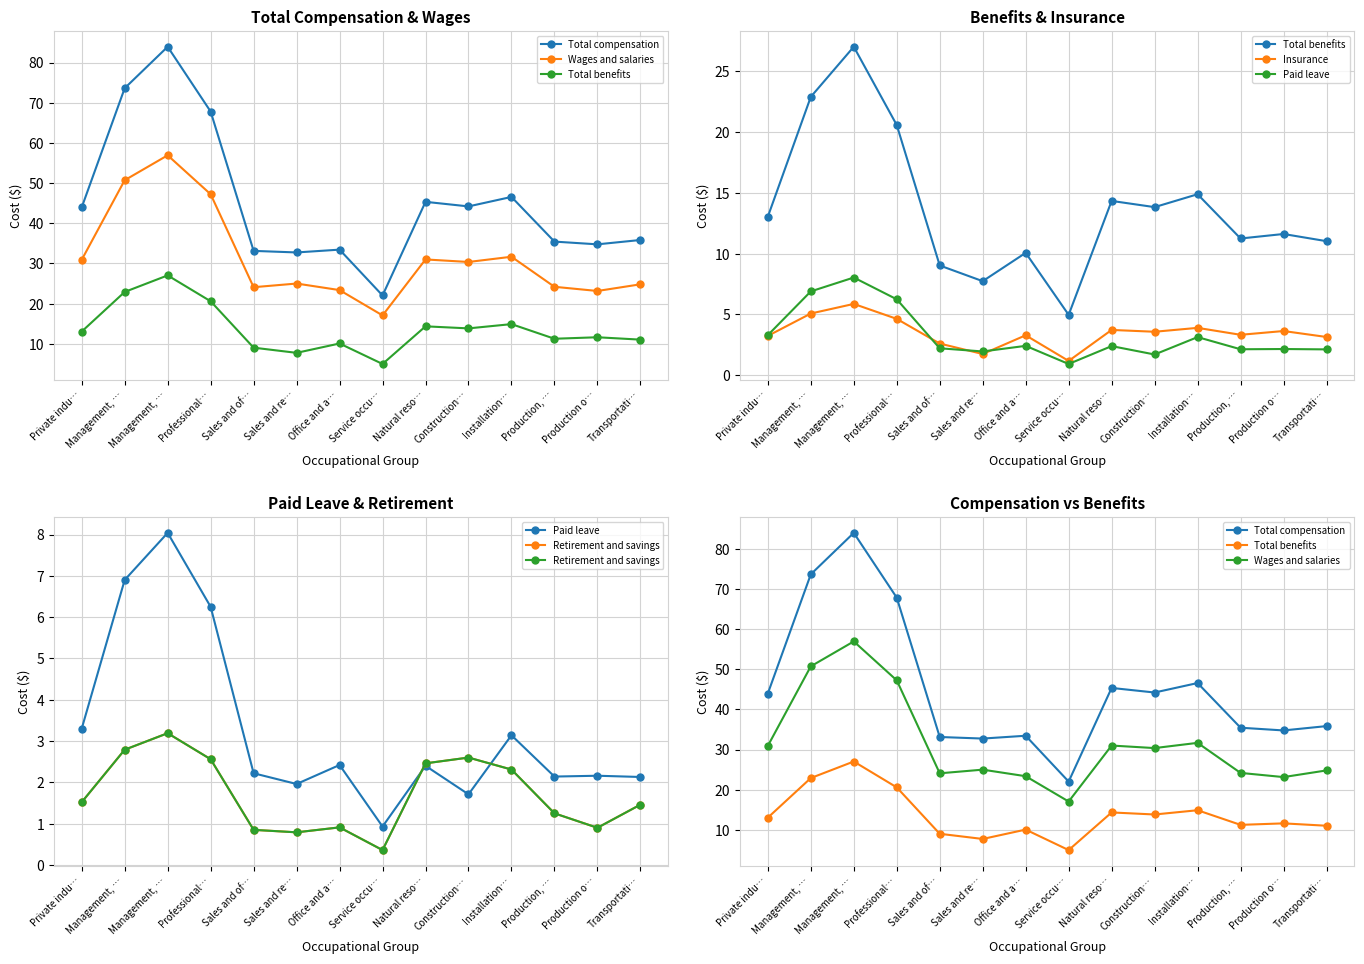

What is the total value across all series at Professional…?

149.0